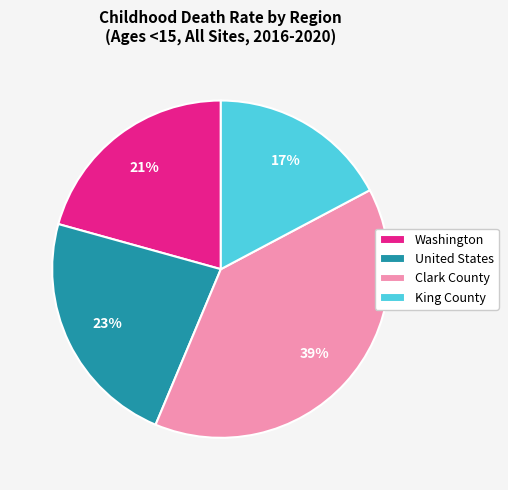

The King County slice represents 7% of the pie. True or false?

False